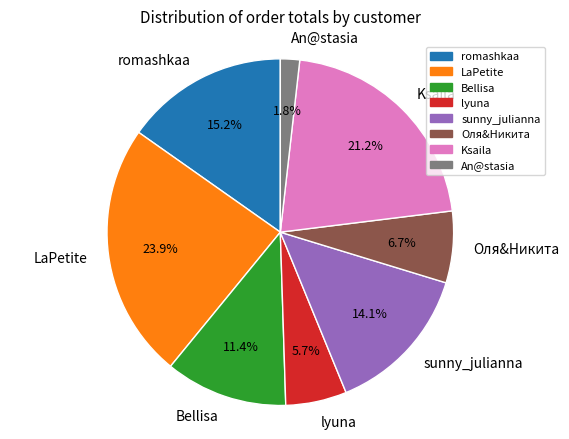

Which slice is the smallest?

An@stasia